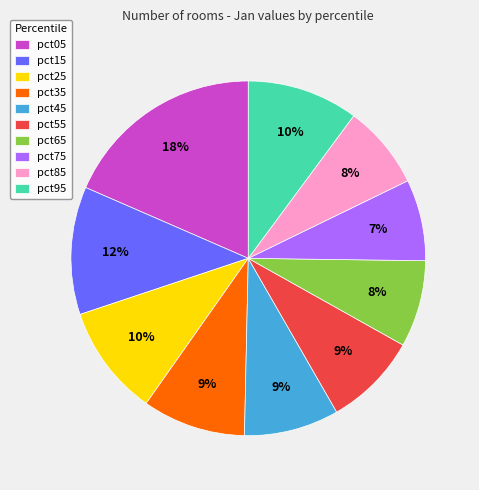

Which category has the biggest portion of the pie?

pct05